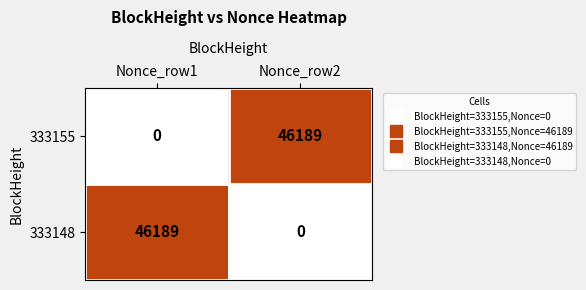

Reading left to right, what are all the values shown in this chart?

333155: 0	46189
333148: 46189	0